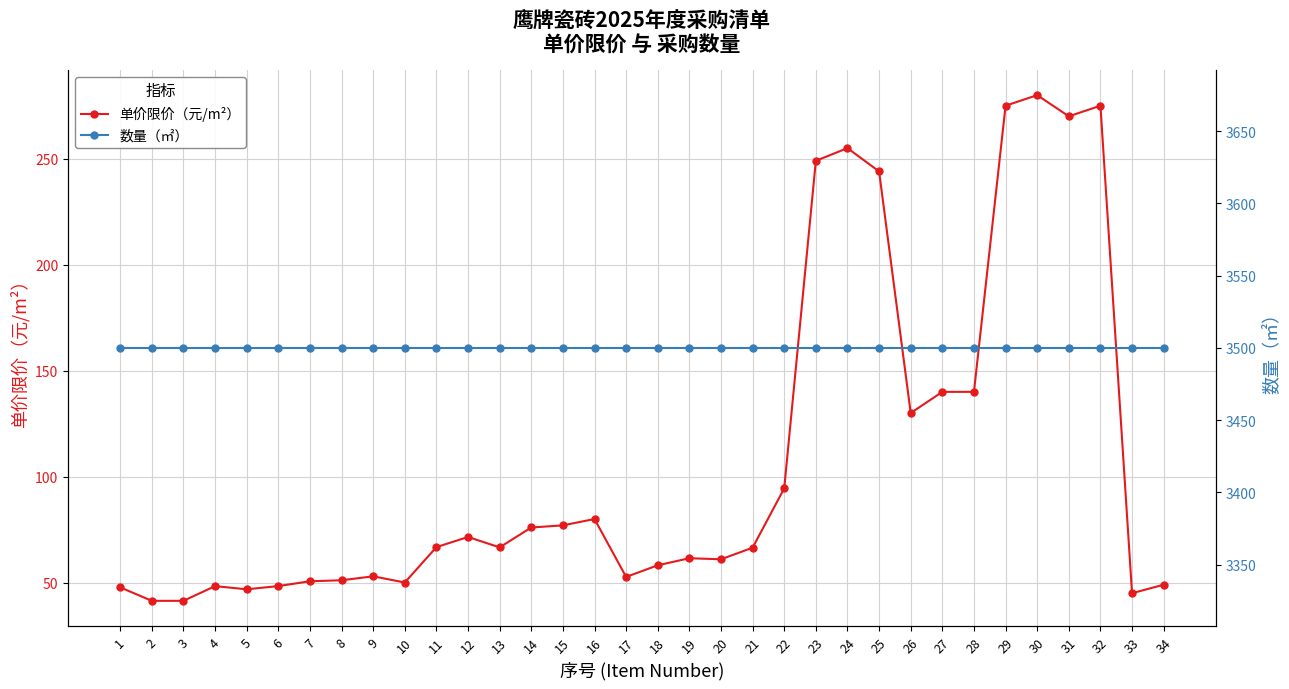

What is the minimum value shown in the chart?

41.4